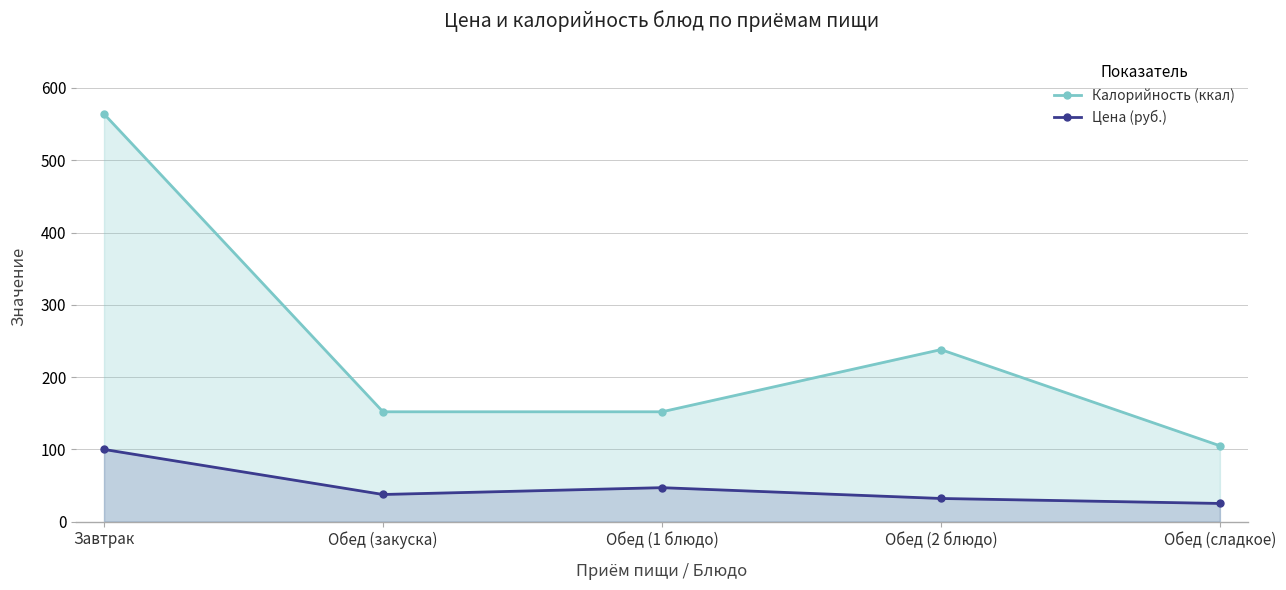

True or false: Цена (руб.) and Калорийность (ккал) intersect in this chart.

False